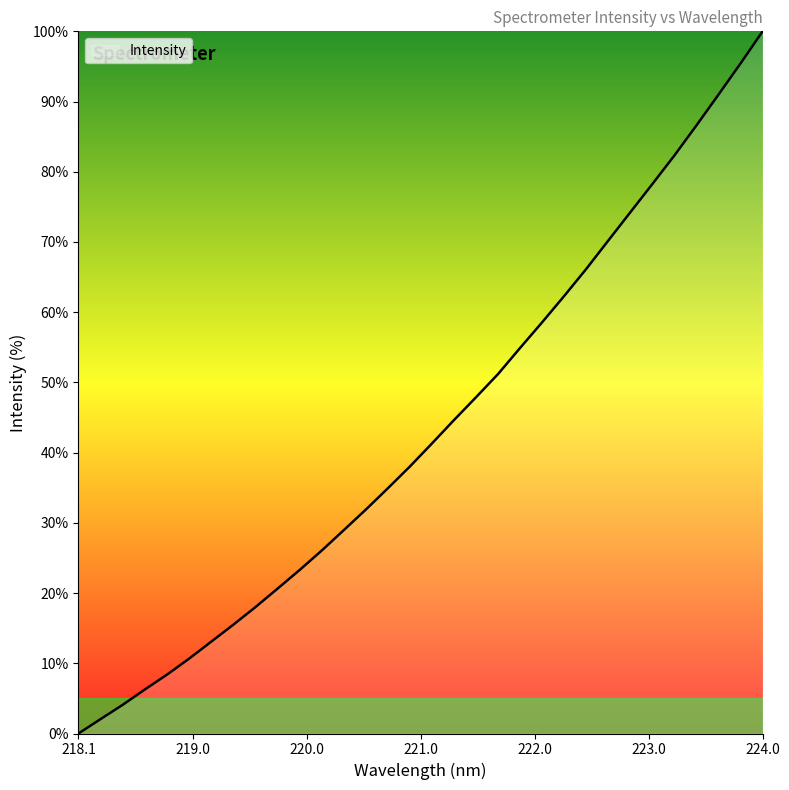

What is the maximum value shown in the chart?

100.0